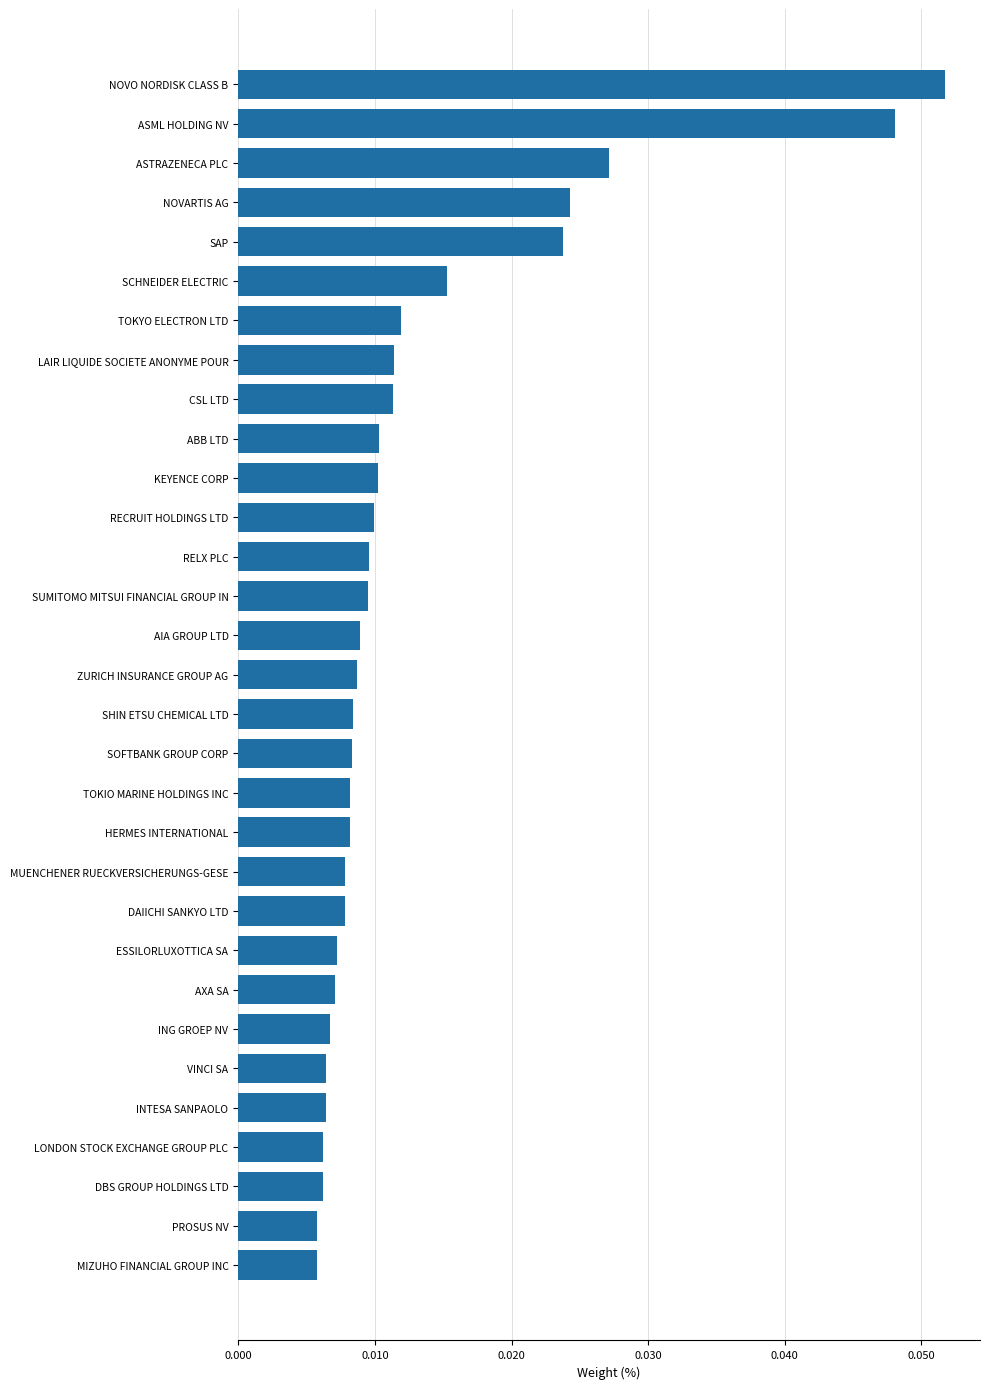

What is the sum of all values?

0.4